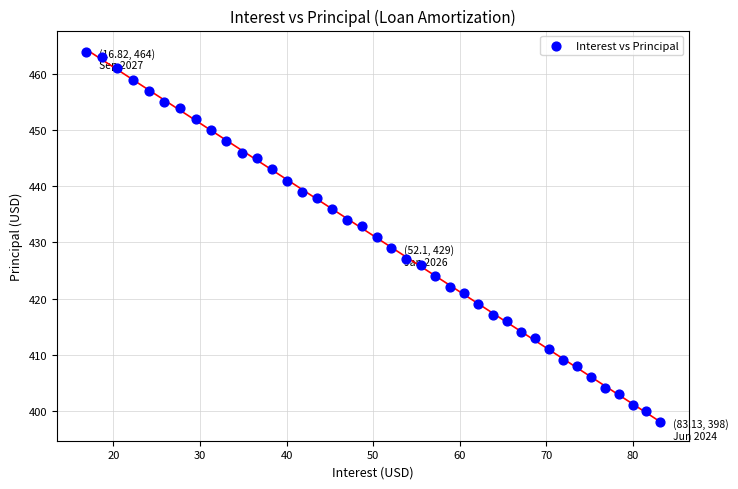

How many data points are displayed?

40